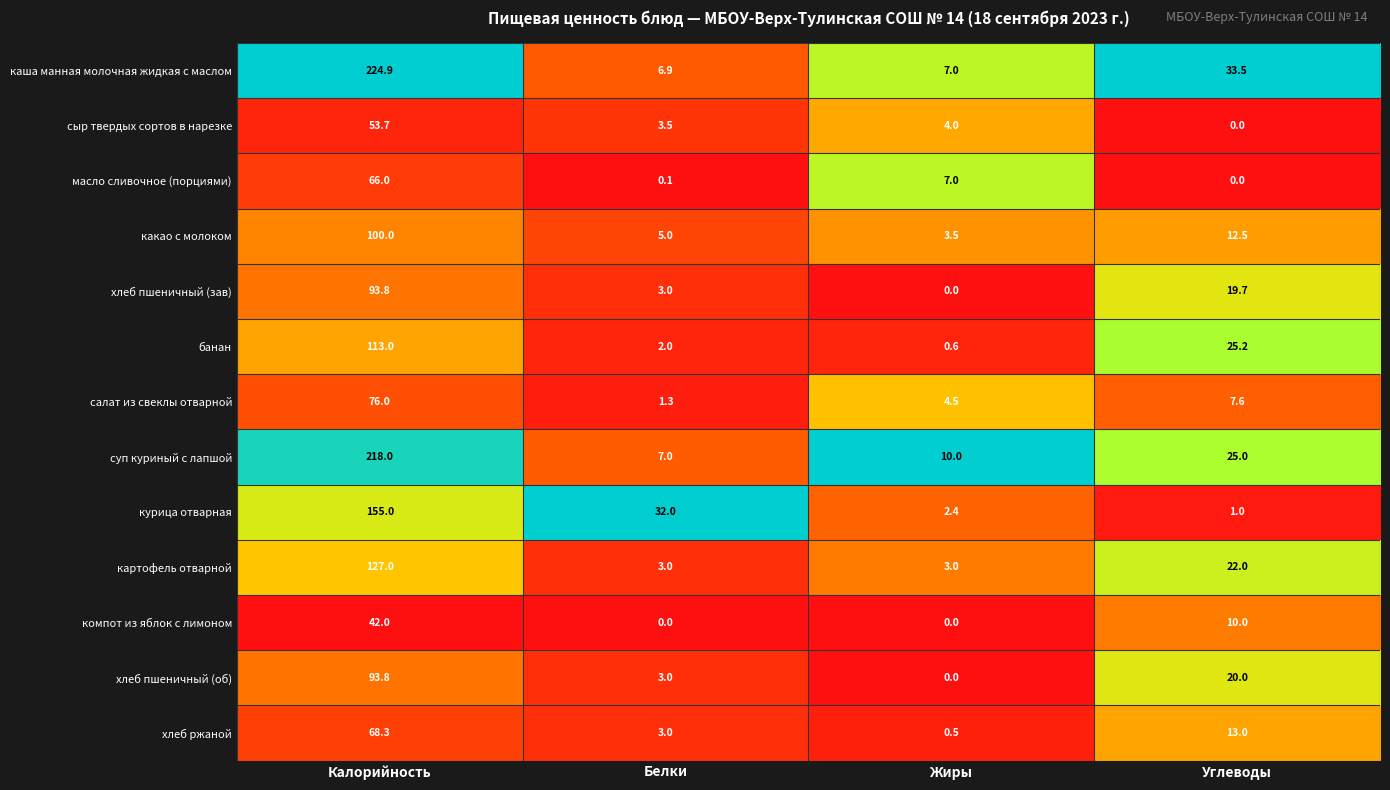

True or false: банан has a value of 113.0 at Калорийность.

True